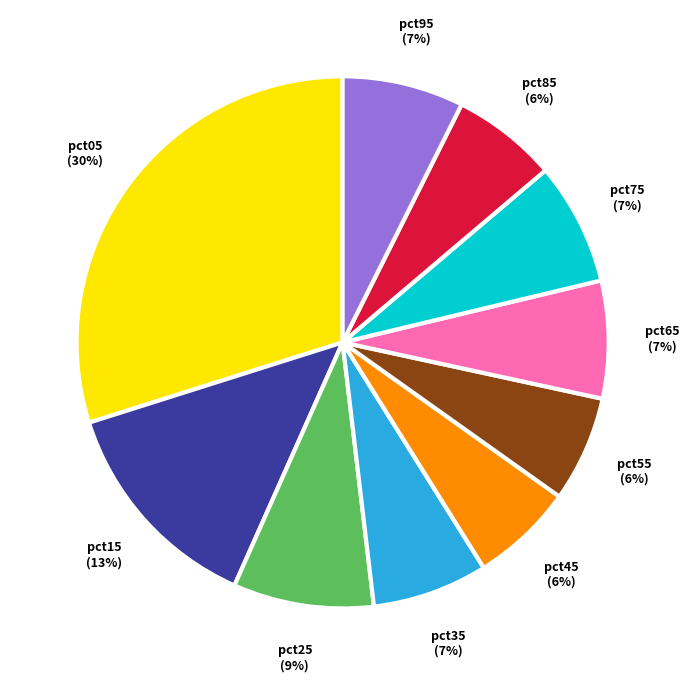

Is there any slice that represents more than half of the pie?

No